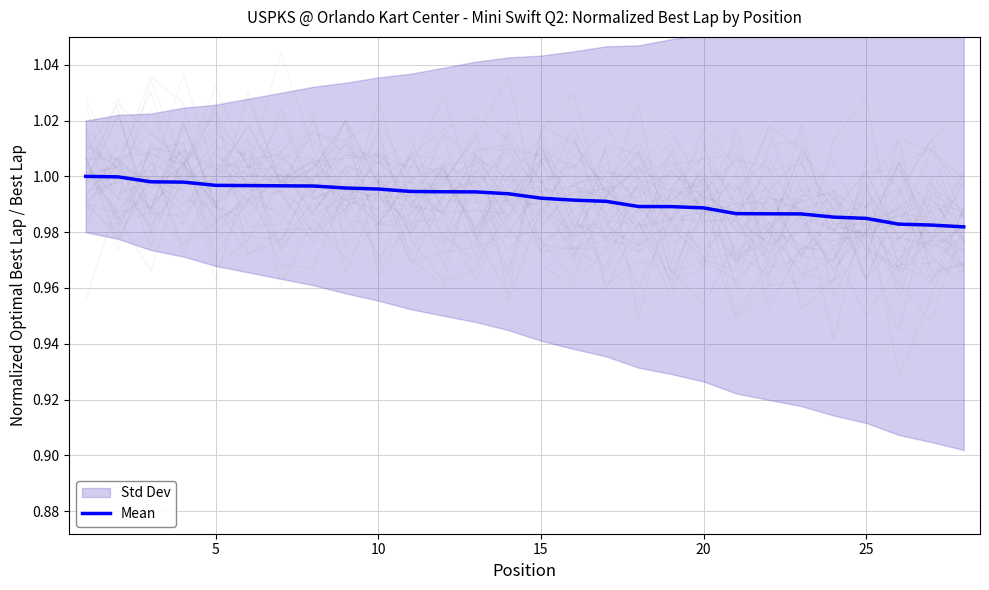

The value at 23 is 0.3. True or false?

False